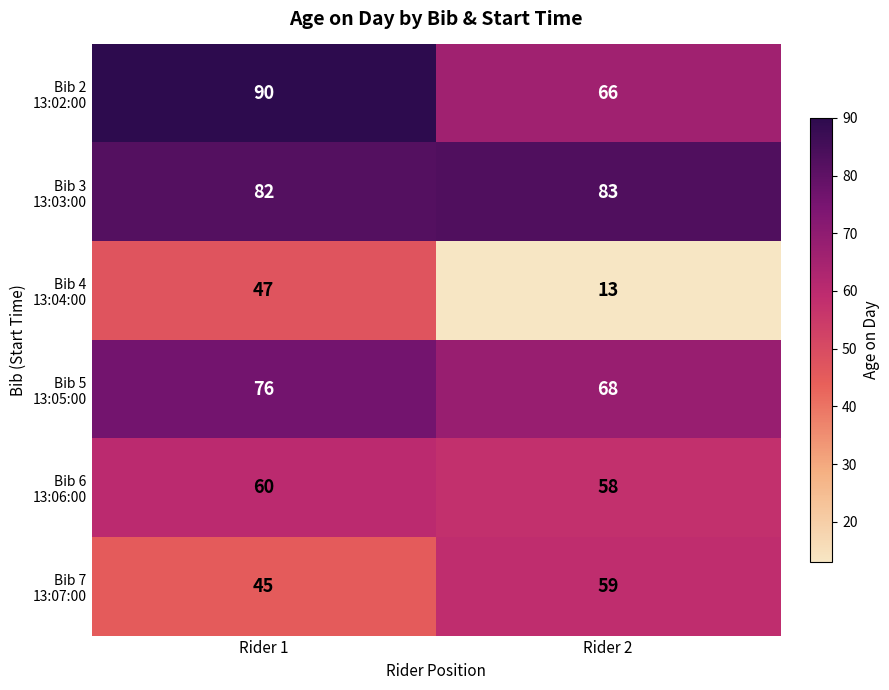

At which category is the sum across all series the highest?

Rider 1